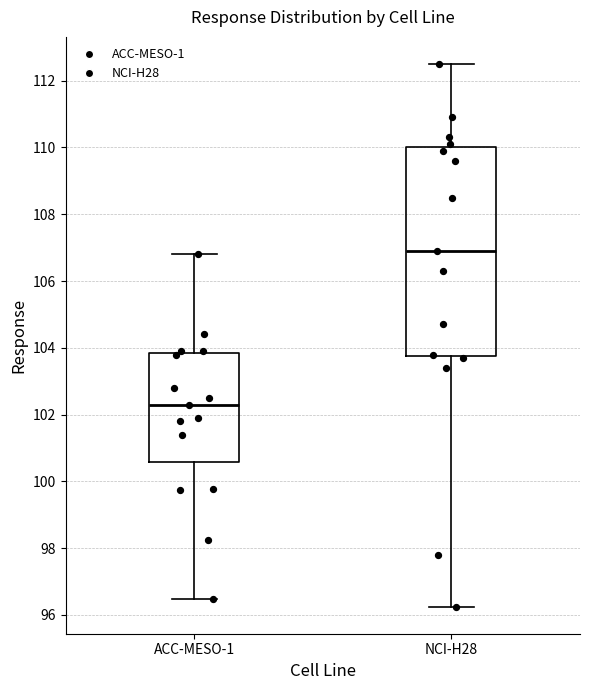

Reading left to right, transcribe this box plot: for each box, give where its median line is, the range the box spans, and where its two whiskers end, as read against the y-axis. The values are not printed on the chart, so give them approximately, as read against the axis.

ACC-MESO-1: median 102.4, box 100.6 to 103.8, whiskers 96.4 to 106.8
NCI-H28: median 107.0, box 103.8 to 110.0, whiskers 96.2 to 112.6